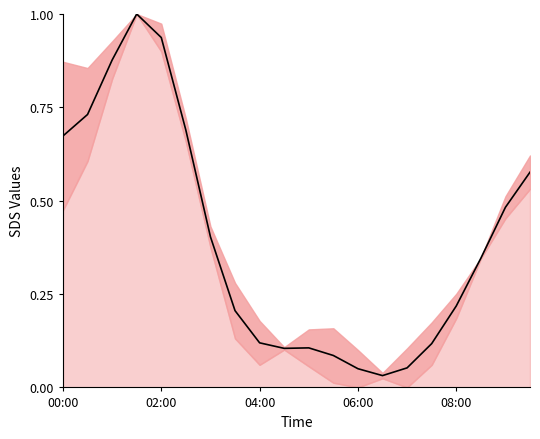

What is the greatest value displayed?

1.0